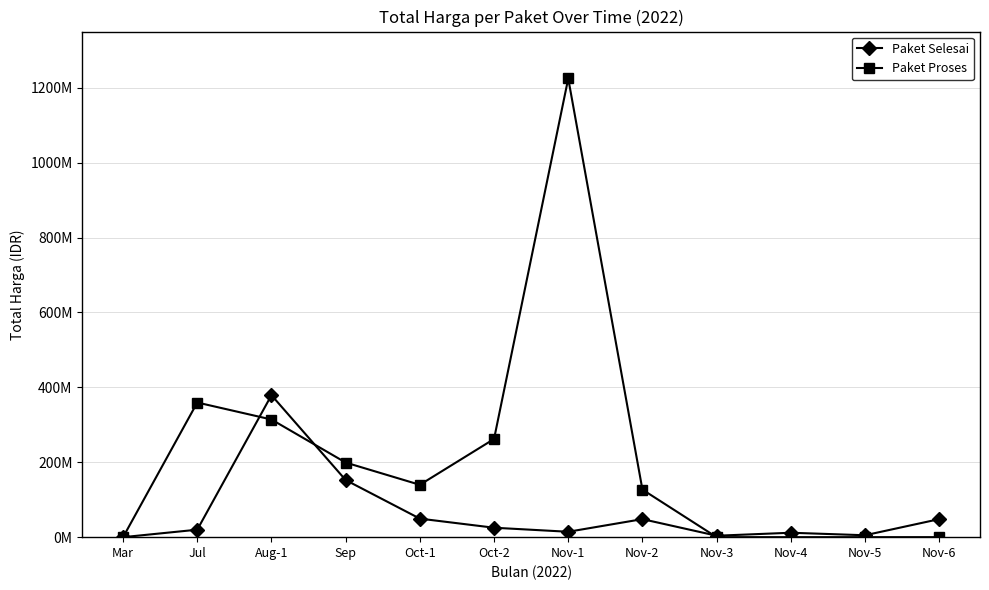

List the series in order of their overall mean, lowest first.

Paket Selesai, Paket Proses